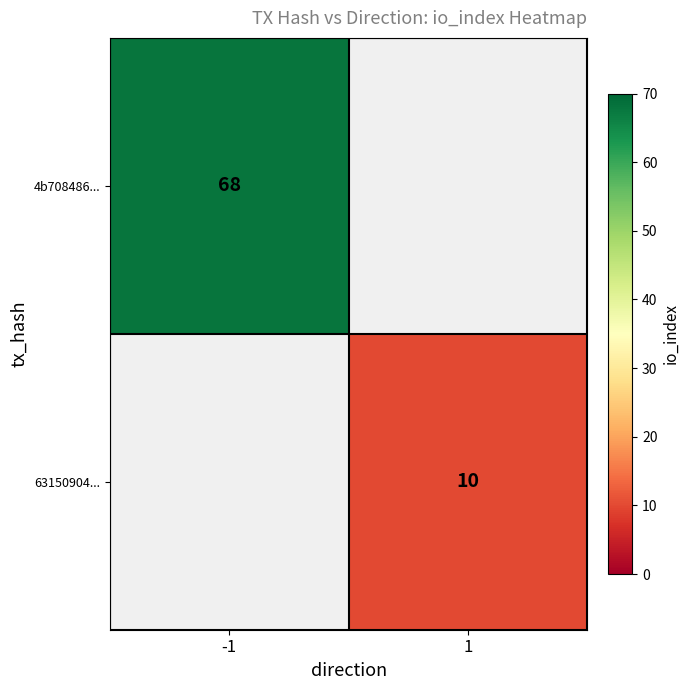

How many data points does each series have?

2